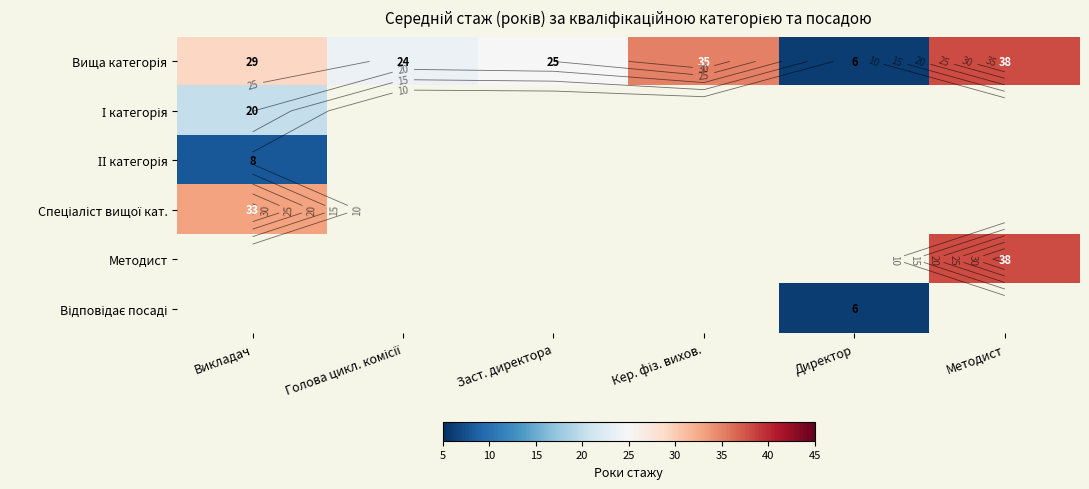

At which category is the sum across all series the highest?

Викладач